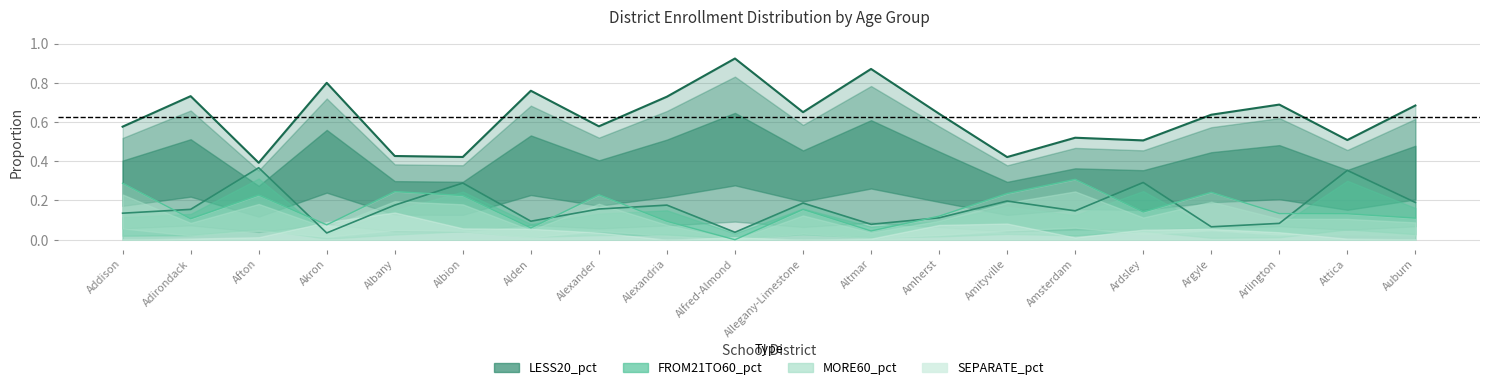

At how many categories does at least one series exceed 0?

20